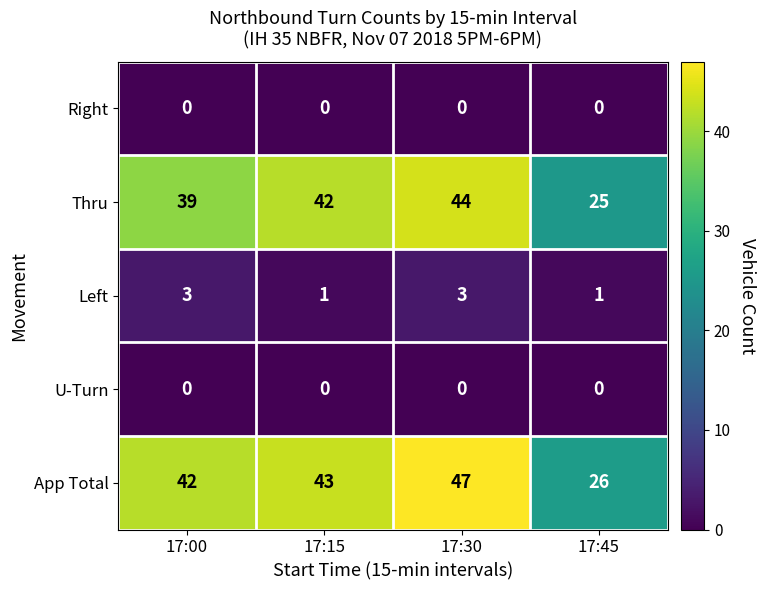

Reading right to left, extract all data points from this chart.

Right: 0	0	0	0
Thru: 25	44	42	39
Left: 1	3	1	3
U-Turn: 0	0	0	0
App Total: 26	47	43	42